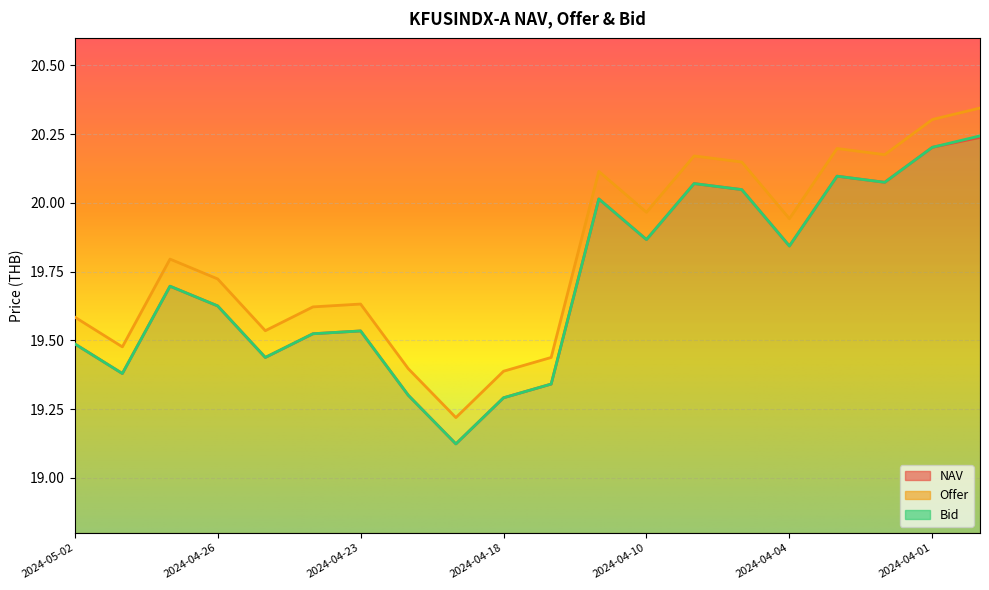

The Offer series shows 19.4 at 2024-04-17. True or false?

True